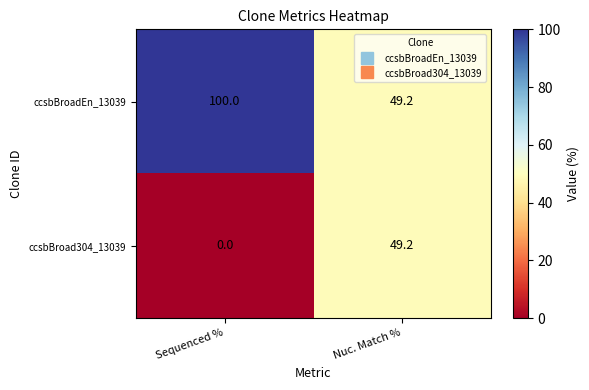

Reading left to right, transcribe all the data shown in this chart.

ccsbBroadEn_13039: Sequenced %=100.0	Nuc. Match %=49.2
ccsbBroad304_13039: Sequenced %=0.0	Nuc. Match %=49.2